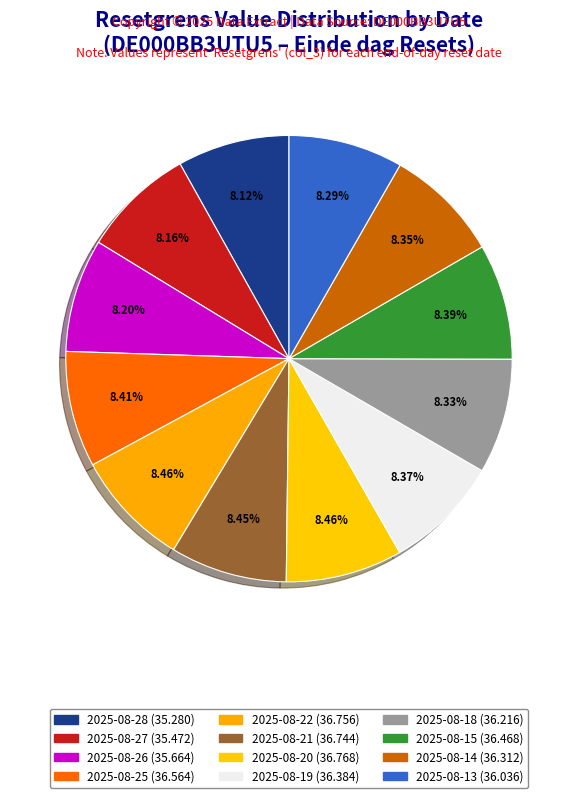

How many segments does this pie chart have?

12